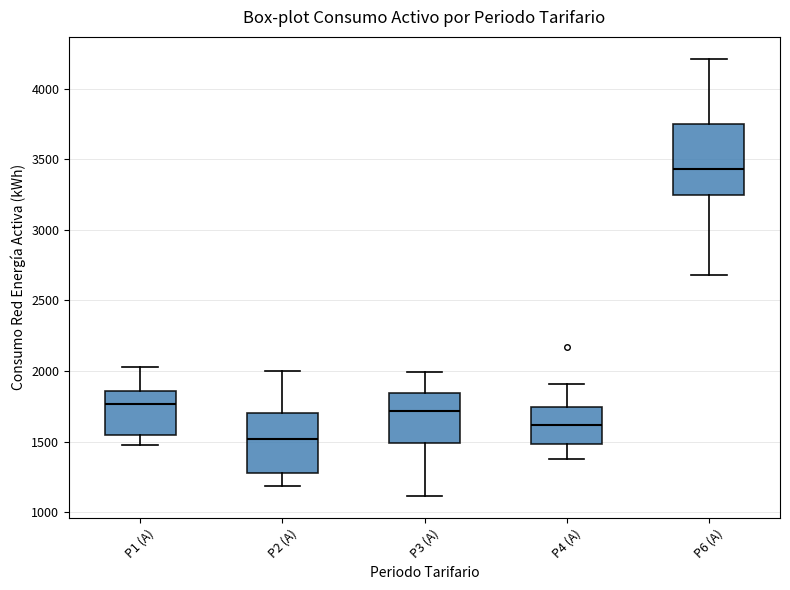

Which box has the lowest median line?

P2 (A)